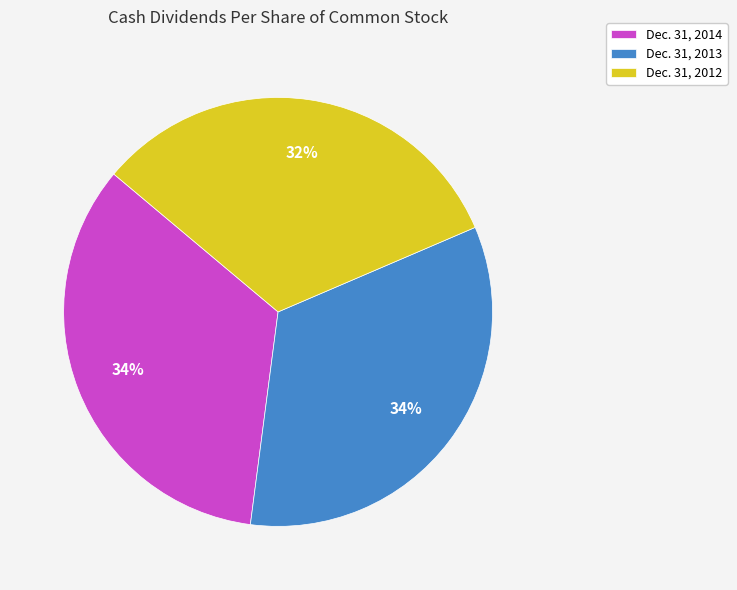

To the nearest percent, what is the average slice percentage?

33%